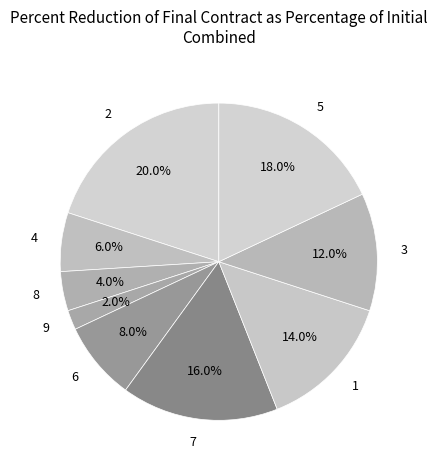

Count the number of slices in the pie.

9